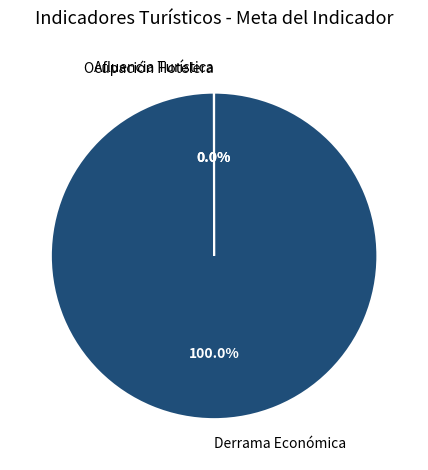

Does Ocupación Hotelera account for over 50% of the chart?

No